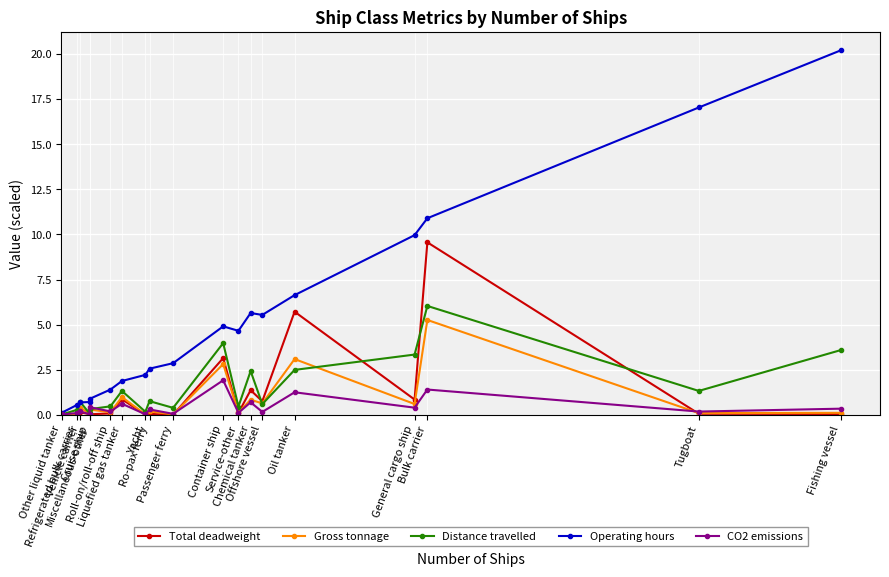

At which label is Total deadweight closest to 4?

Container ship